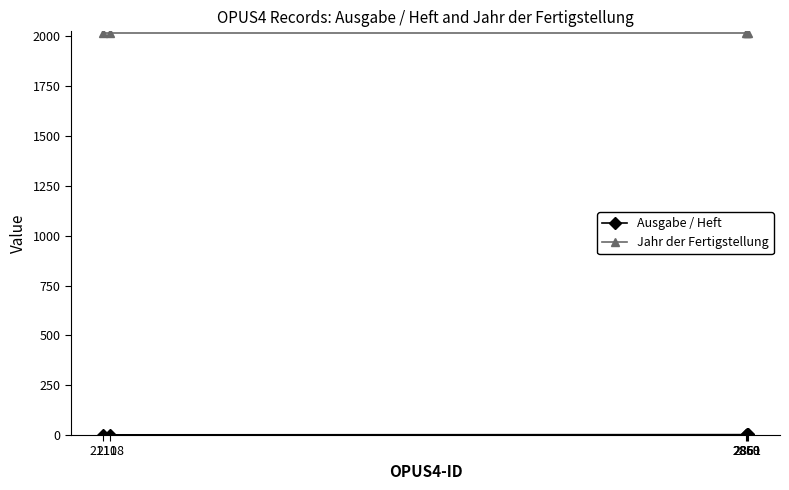

What is the approximate value of Jahr der Fertigstellung at 2860?

2019